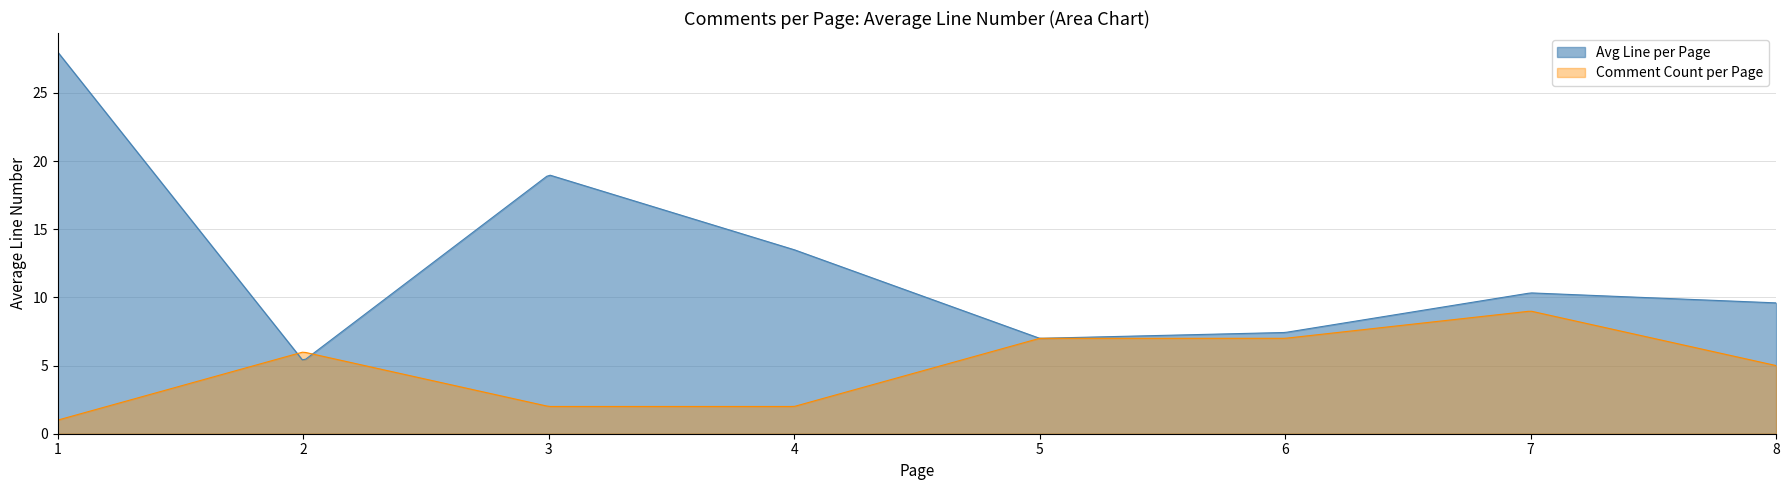

What is the maximum value for Avg Line per Page?

28.0